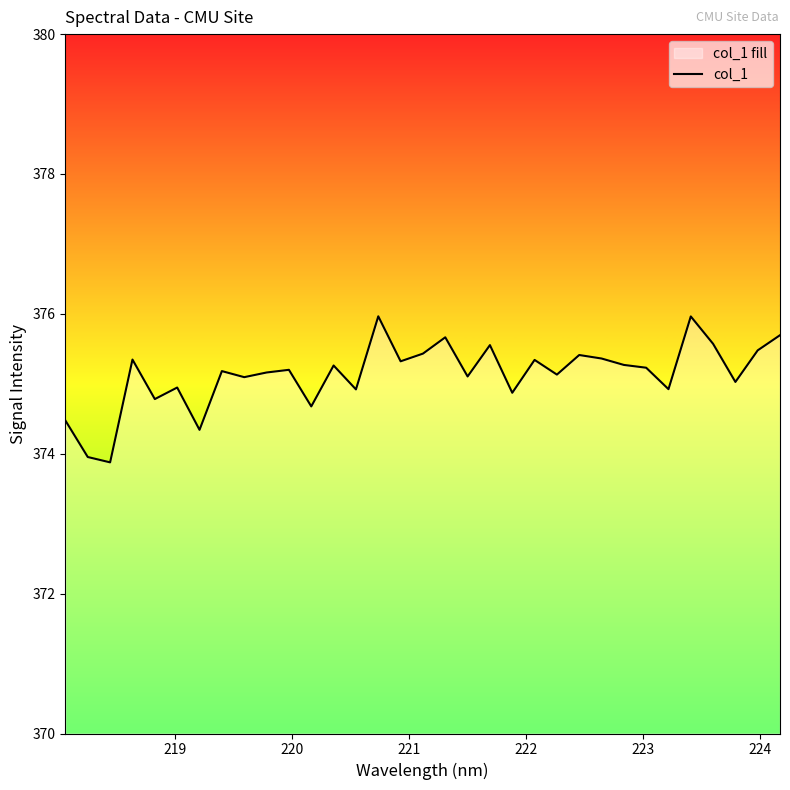

How many categories are shown in the chart?

33